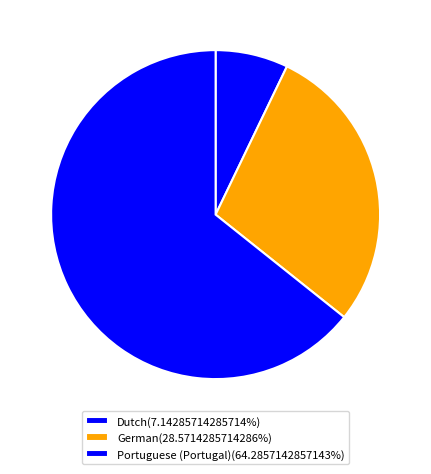

Count the number of slices in the pie.

3